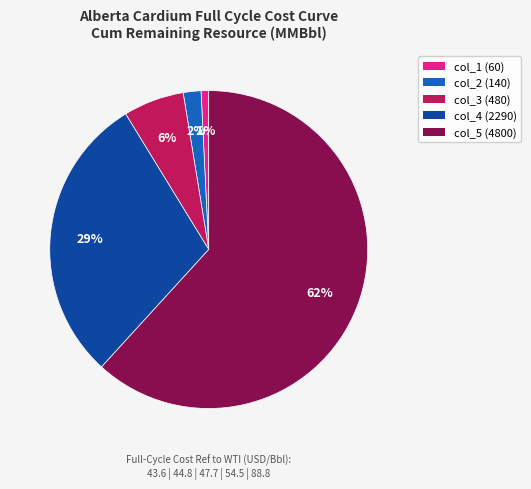

Is it true that col_4 is 29% of the pie?

True